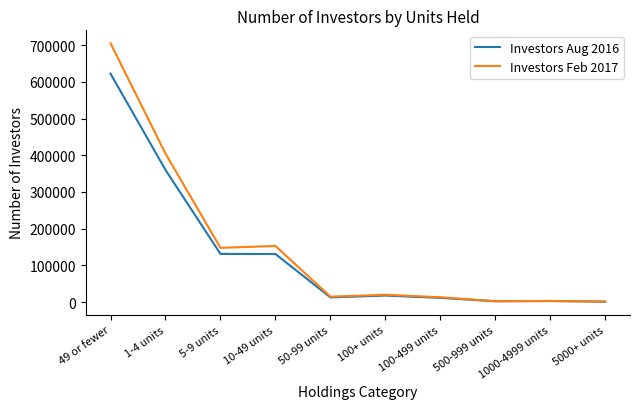

What is the sum of the Investors Aug 2016 values at 5000+ units and 50-99 units?

13995